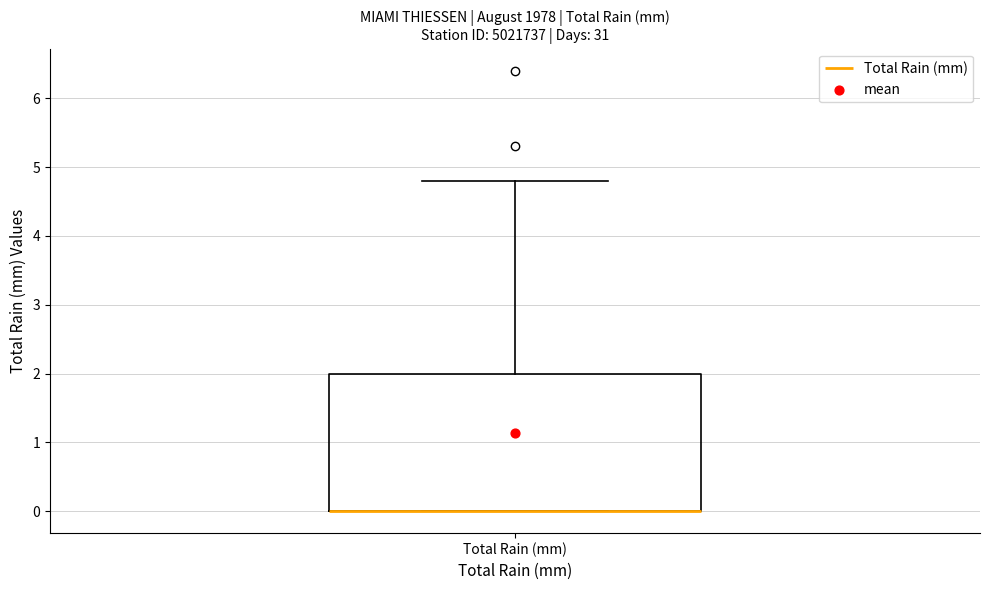

Where is the upper edge of the box for Total Rain (mm) on the y-axis? The values are not printed on the chart, so give them approximately, as read against the axis.

2.0